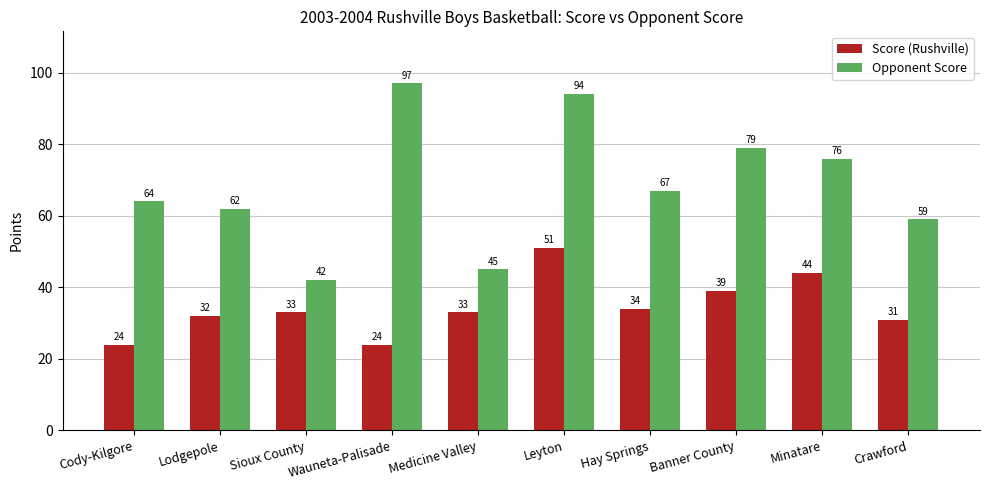

Is it true that Opponent Score equals 76 at Minatare?

True